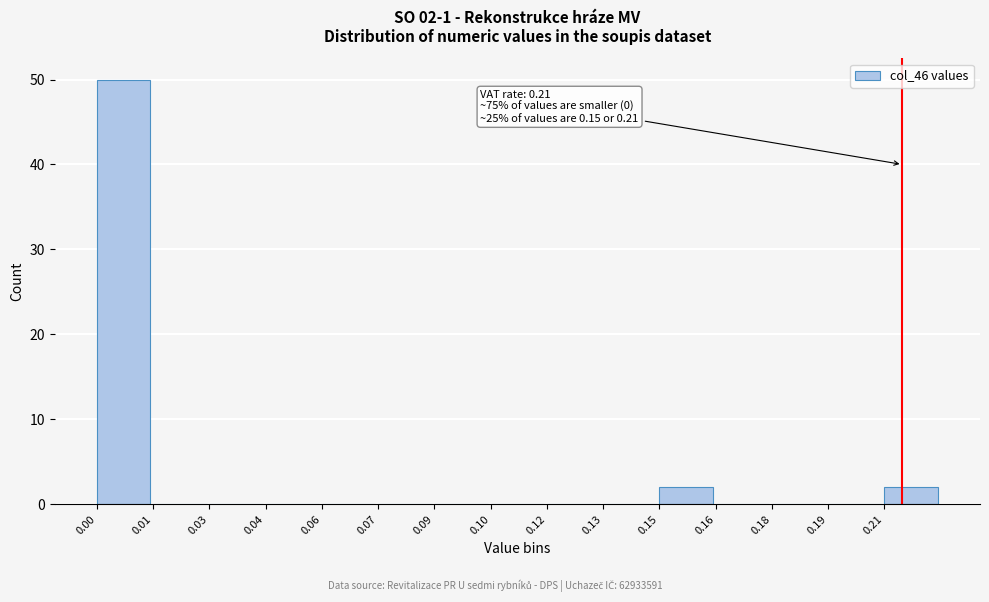

Reading right to left, list all the values displayed in this chart.

0.21=2	0.19=0	0.18=0	0.16=0	0.15=2	0.13=0	0.12=0	0.10=0	0.09=0	0.07=0	0.06=0	0.04=0	0.03=0	0.01=0	0.00=50